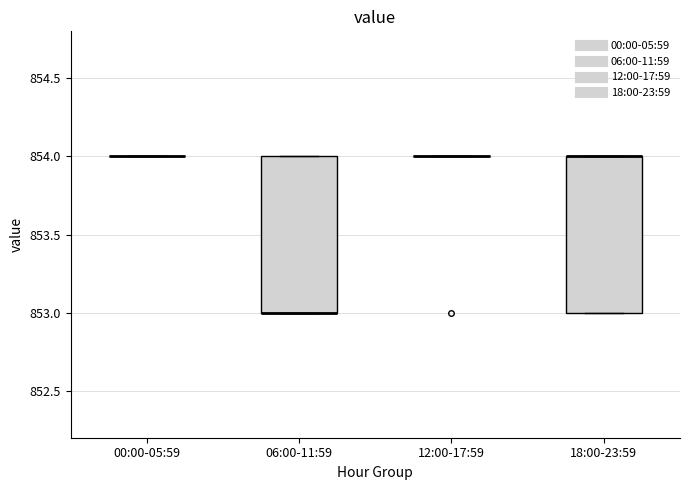

Reading left to right, transcribe this box plot: for each box, give where its median line is, the range the box spans, and where its two whiskers end, as read against the y-axis. The values are not printed on the chart, so give them approximately, as read against the axis.

00:00-05:59: box collapsed to a line at 854, whiskers 854 to 854
06:00-11:59: median 853 (drawn on the box's lower edge), box 853 to 854, whiskers 853 to 854
12:00-17:59: box collapsed to a line at 854, whiskers 854 to 854
18:00-23:59: median 854 (drawn on the box's upper edge), box 853 to 854, whiskers 853 to 854